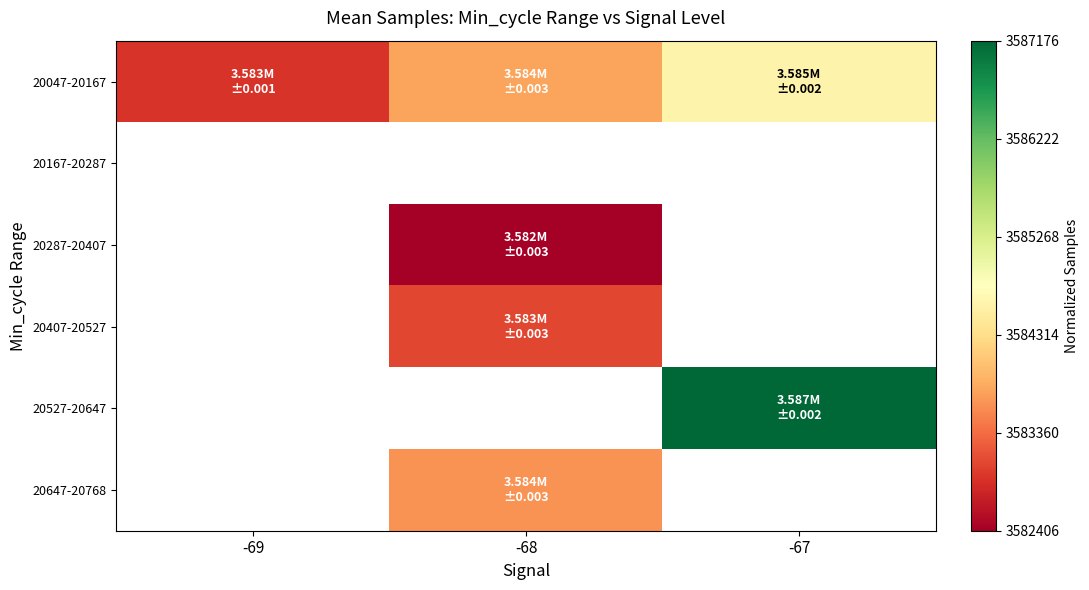

How many categories are shown in the chart?

3